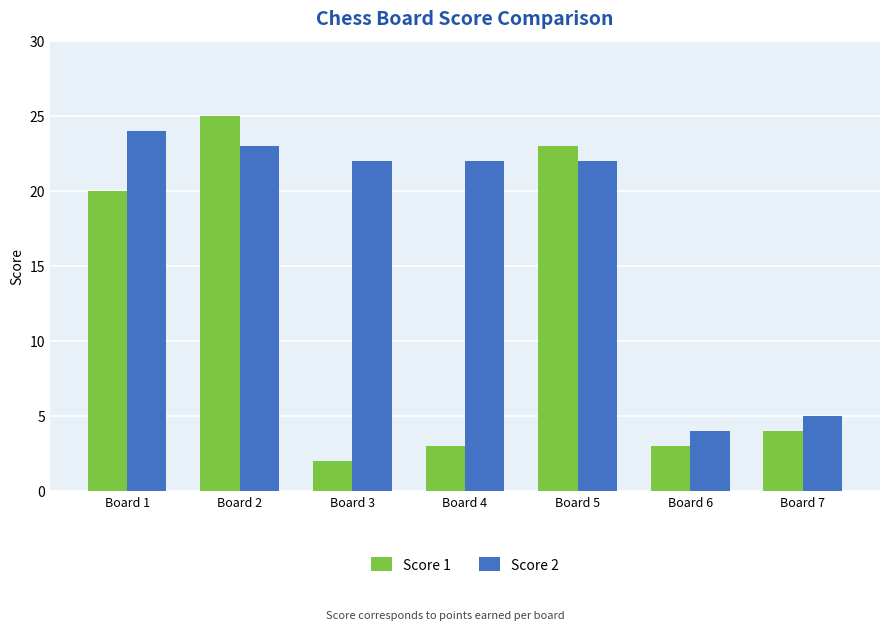

Is the value of Score 2 at Board 6 greater than the value of Score 1 at Board 2?

No